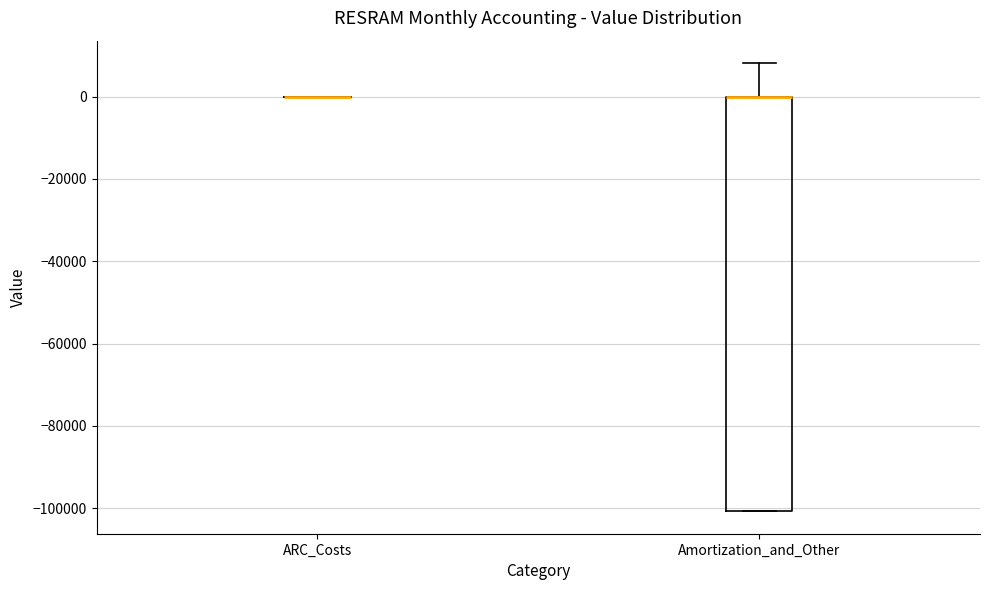

Which box is the tallest, from its lower edge to its upper edge?

Amortization_and_Other